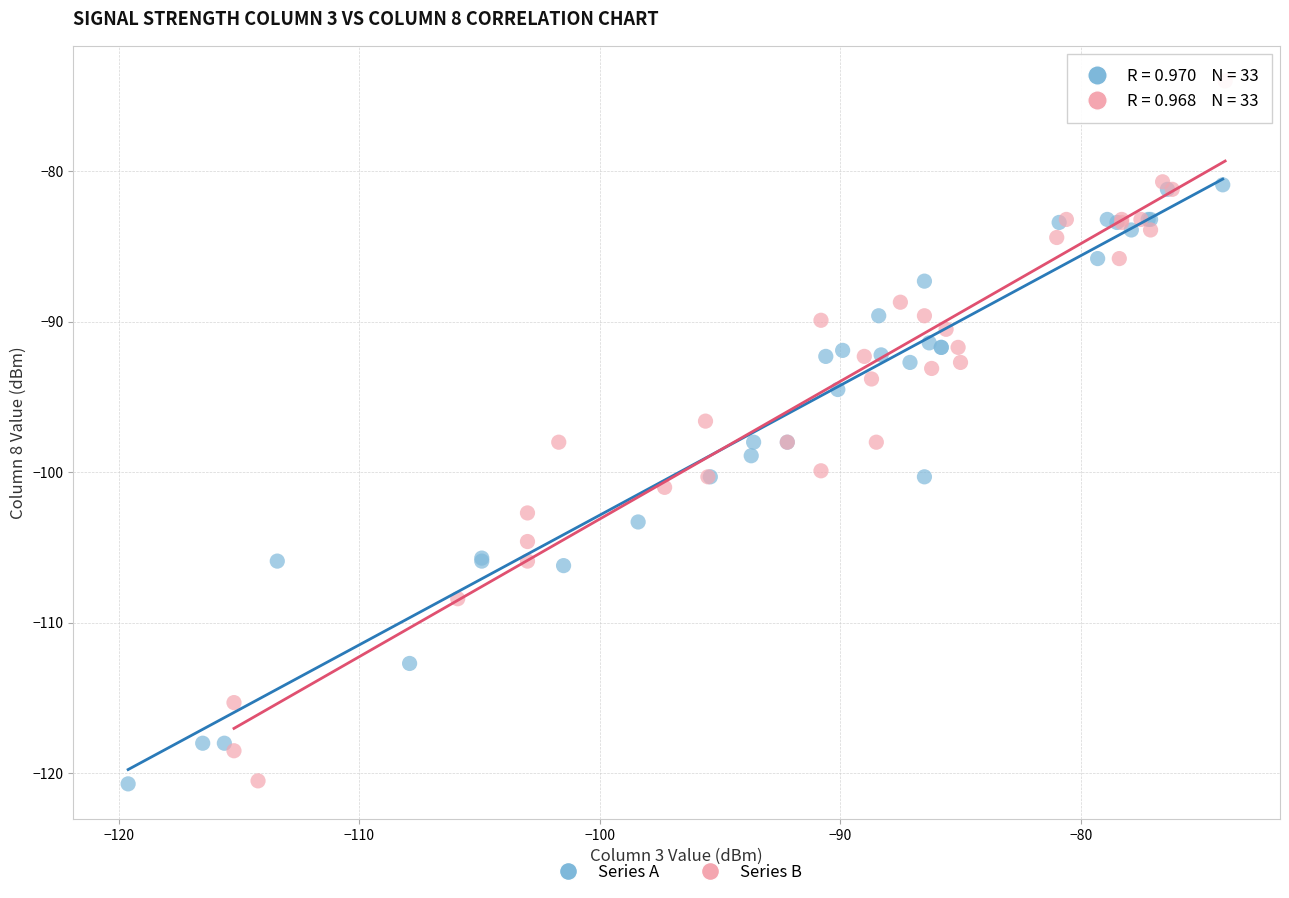

Which series contains the highest Y value?

Series B